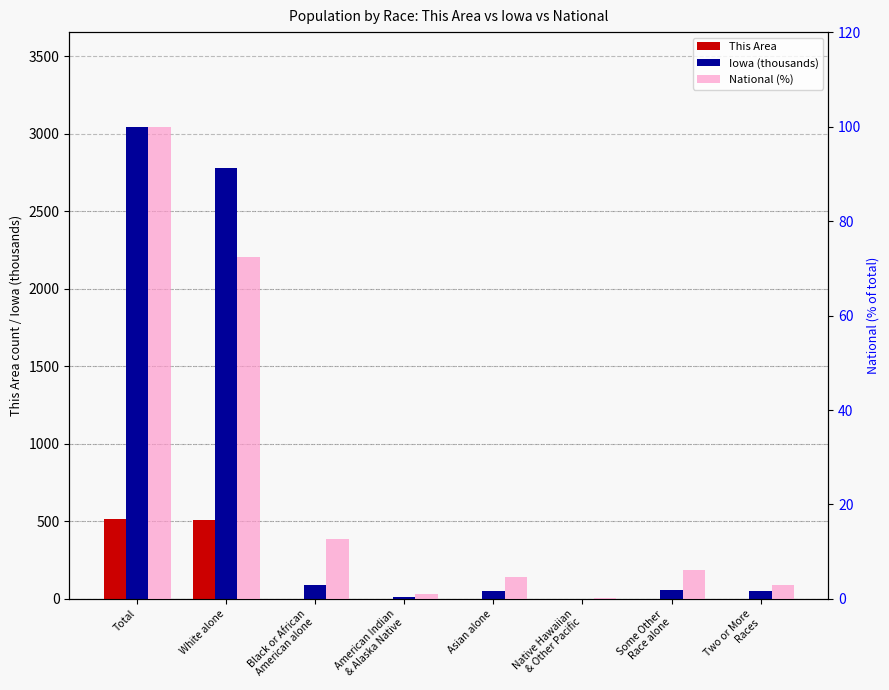

Reading left to right, what are all the values shown in this chart?

This Area: 515.0	510.0	0.0	3.0	0.0	0.0	0.0	2.0
Iowa (thousands): 3046.4	2781.6	89.1	11.1	53.1	2.0	56.1	53.3
National (%): 100.0	72.4	12.6	0.9	4.8	0.2	6.2	2.9